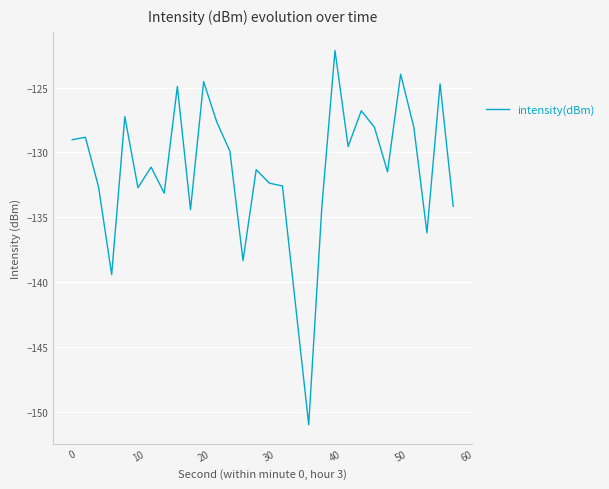

What is the difference between the maximum and minimum values?

28.9